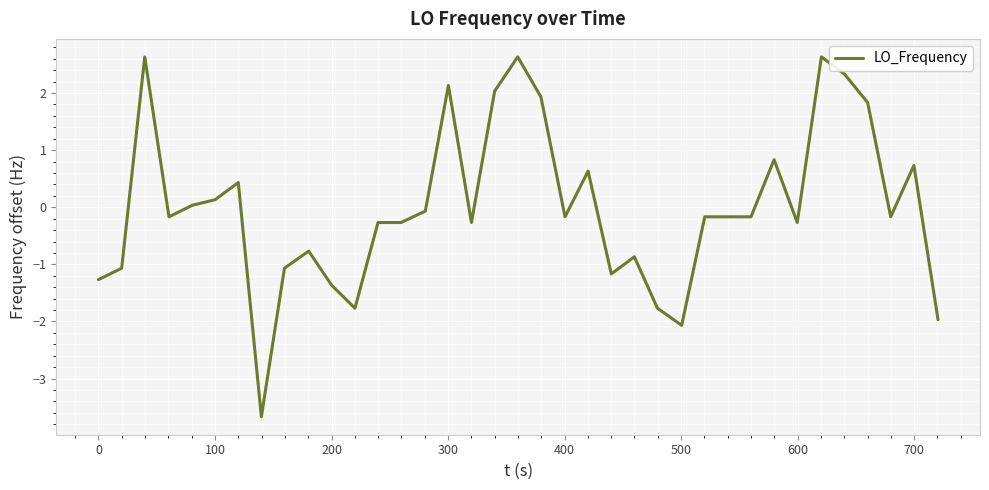

What is the greatest value displayed?

2.6